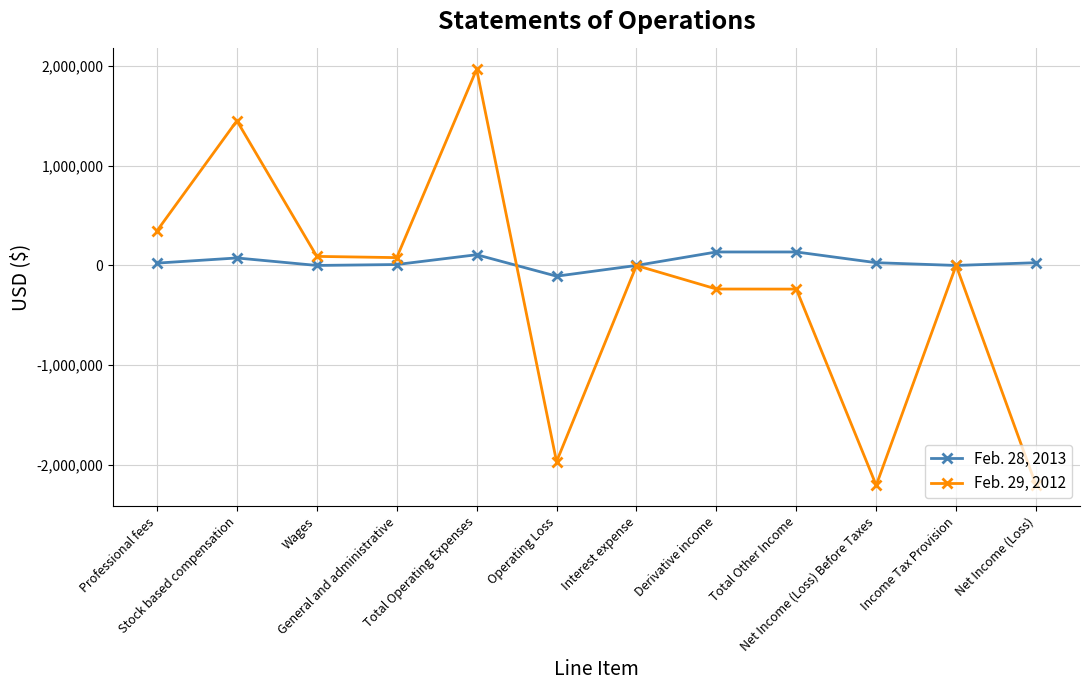

At which label does Feb. 28, 2013 first exceed 27536?

Stock based compensation